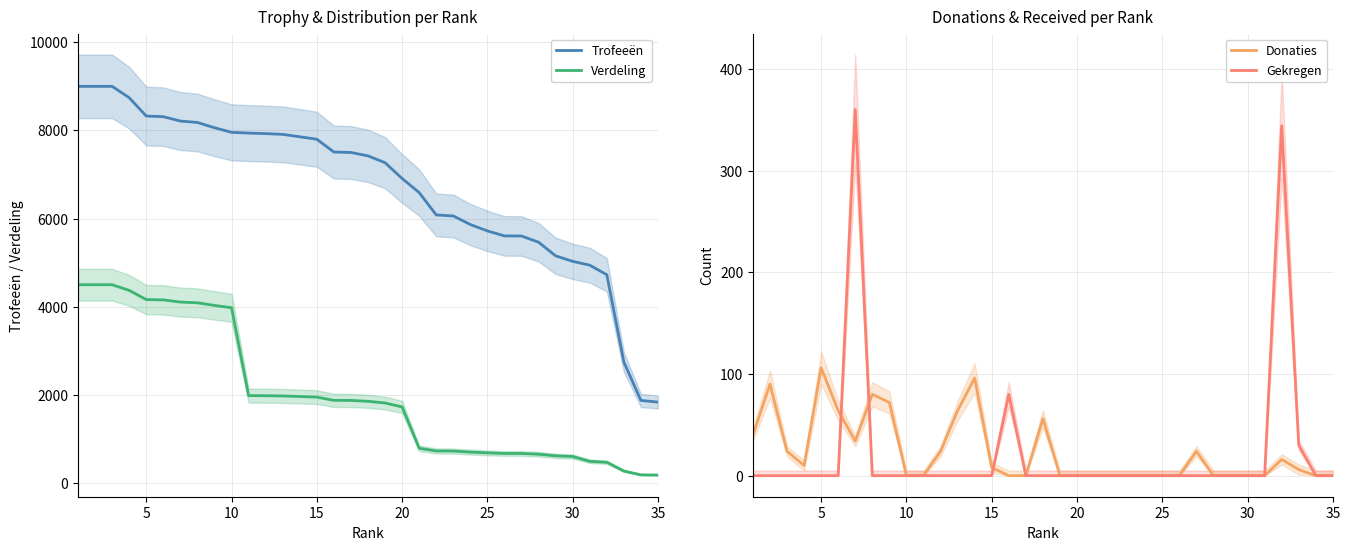

How many data points in Verdeling are above 1855?

17